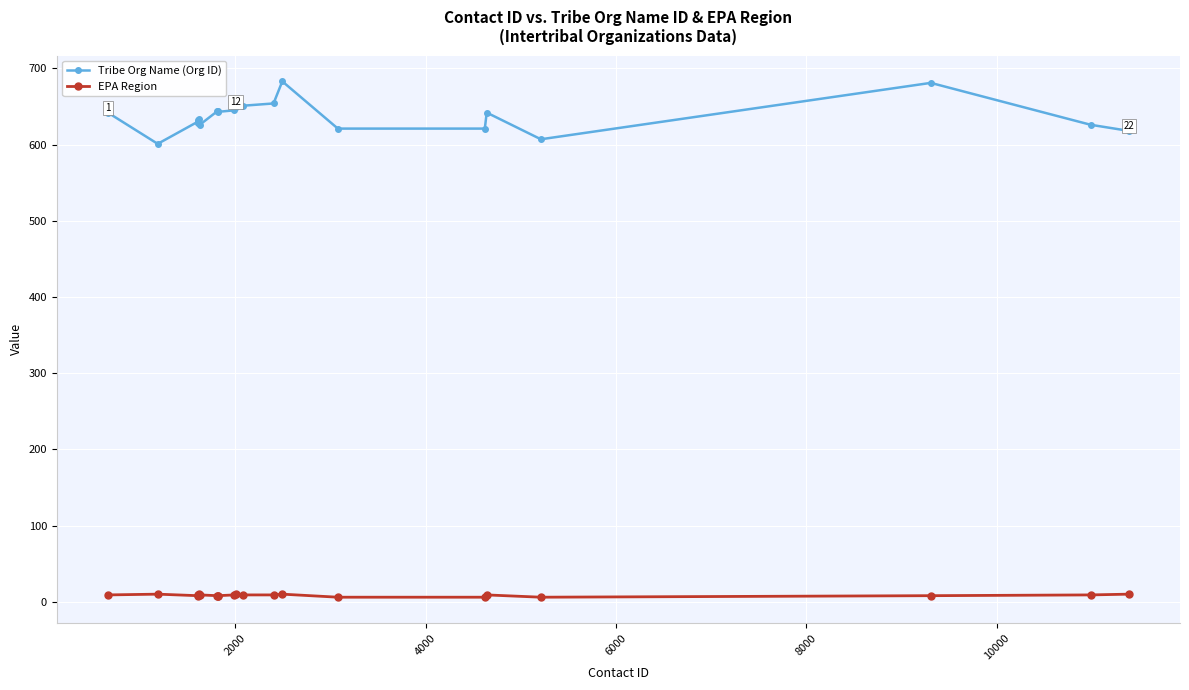

What is the maximum value for Tribe Org Name (Org ID)?

683